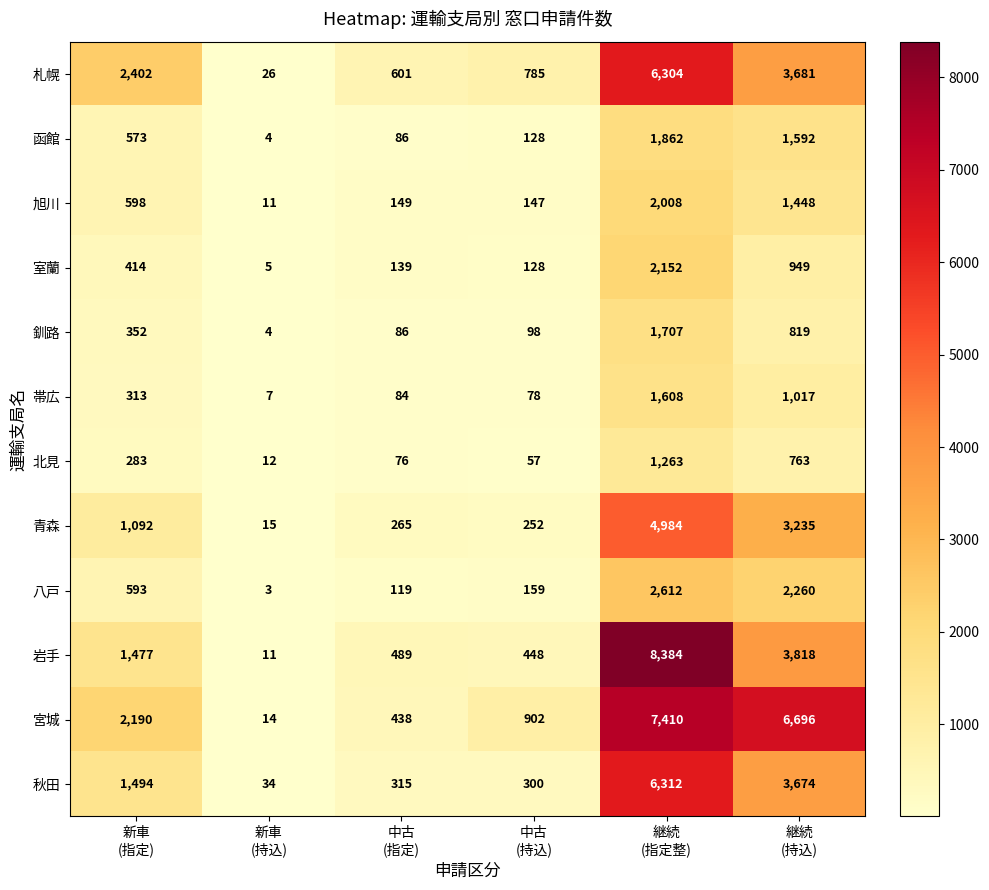

How many categories are shown in the chart?

6